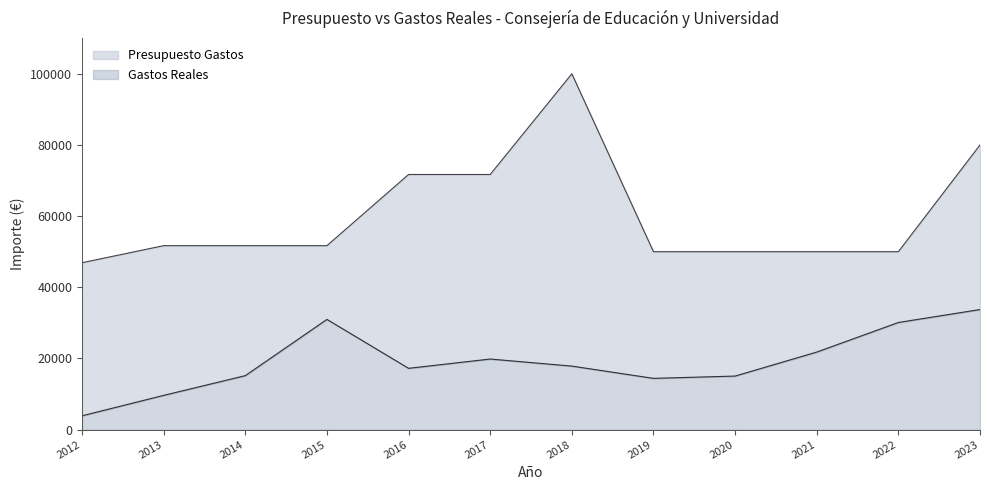

In Presupuesto Gastos, how many points are higher than both neighbors (excluding endpoints)?

1